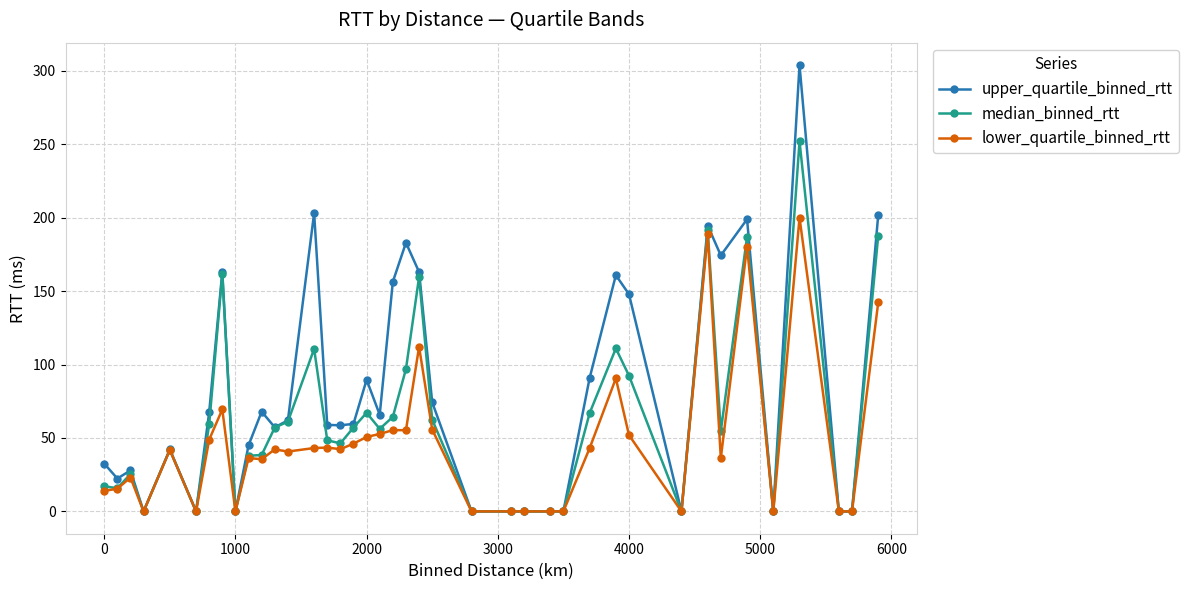

List the series in order of their overall mean, highest first.

upper_quartile_binned_rtt, median_binned_rtt, lower_quartile_binned_rtt